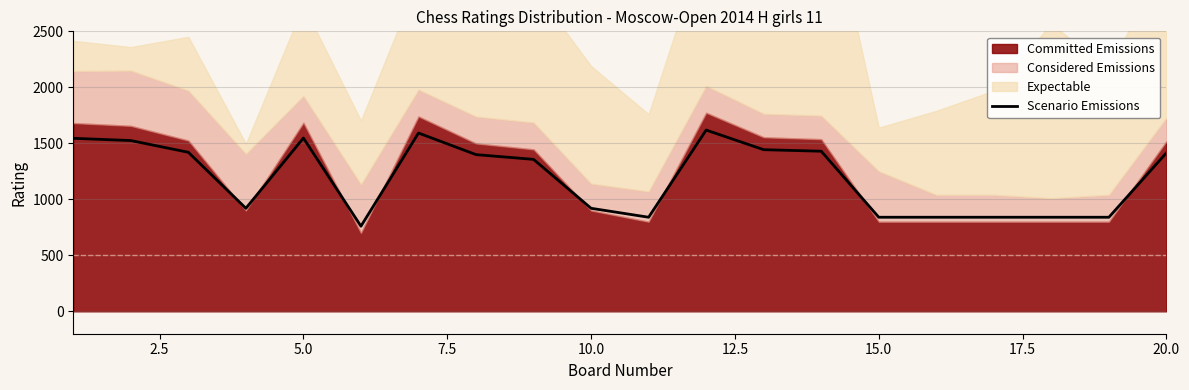

What is the lowest value of the Scenario Emissions series?

760.0